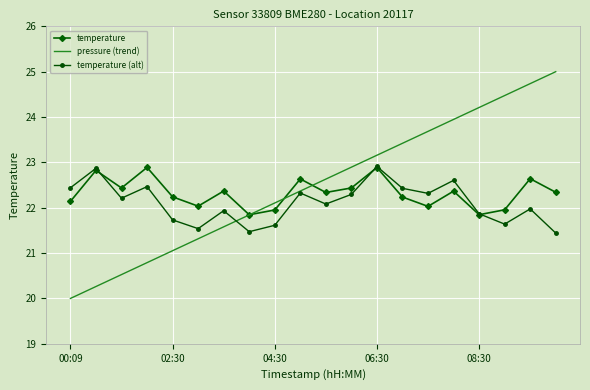

Which series has the largest range (max minus min)?

pressure (trend)